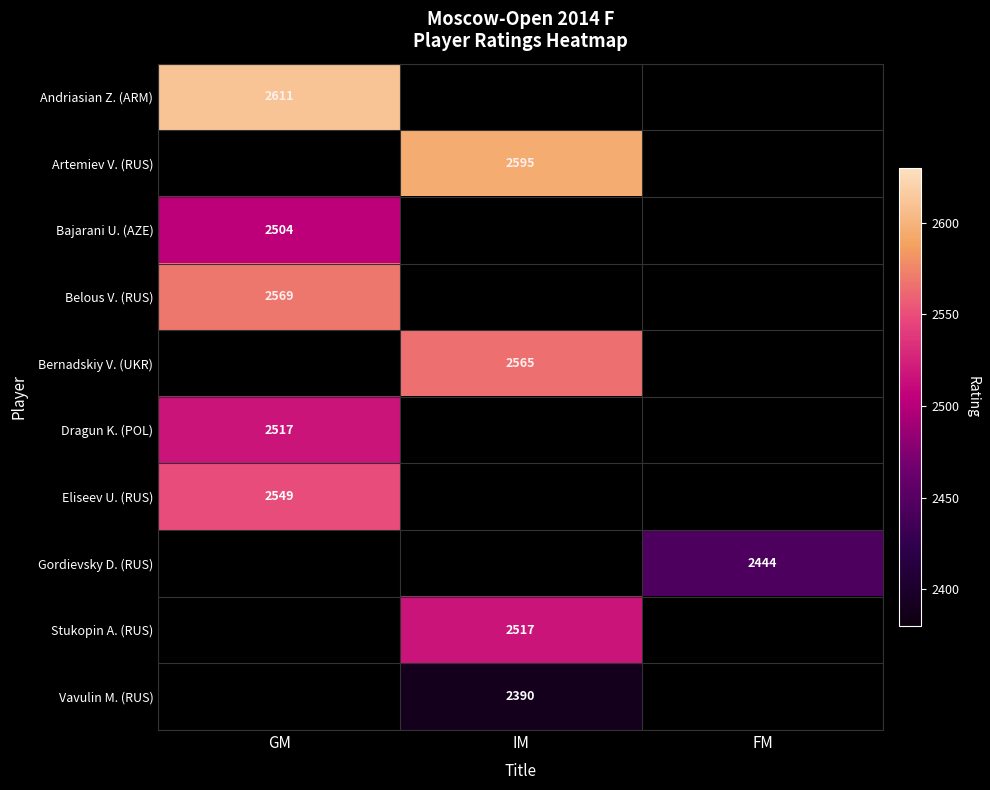

The value of Artemiev V. (RUS) at IM is 2595. True or false?

True